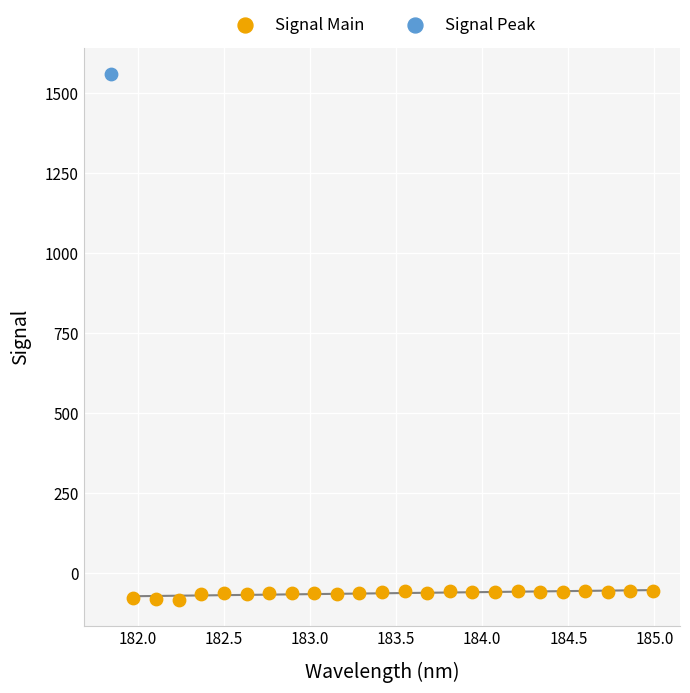

What are all the series names shown in the legend?

Signal Main, Signal Peak